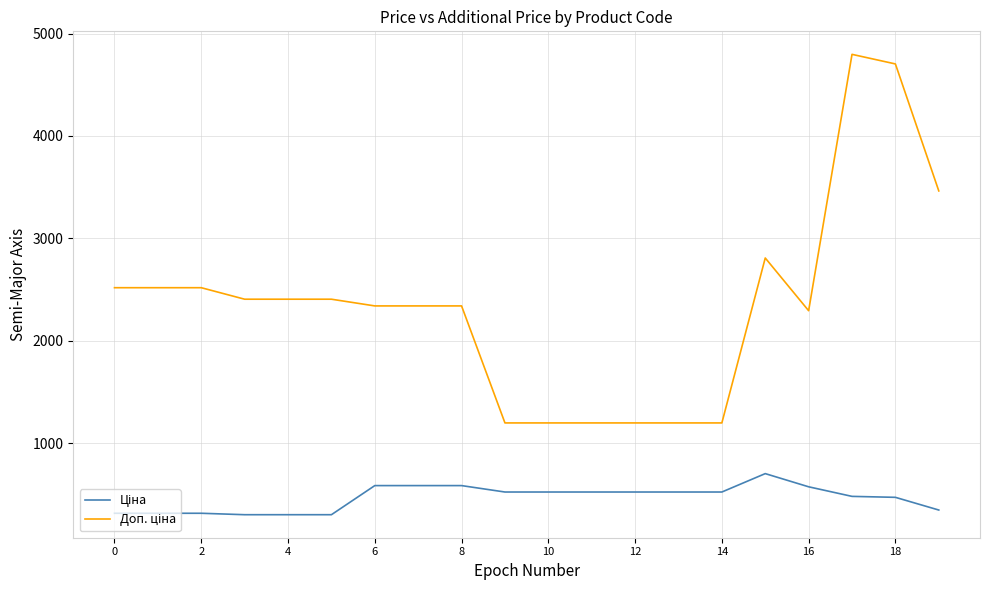

How many lines are shown in the chart?

2